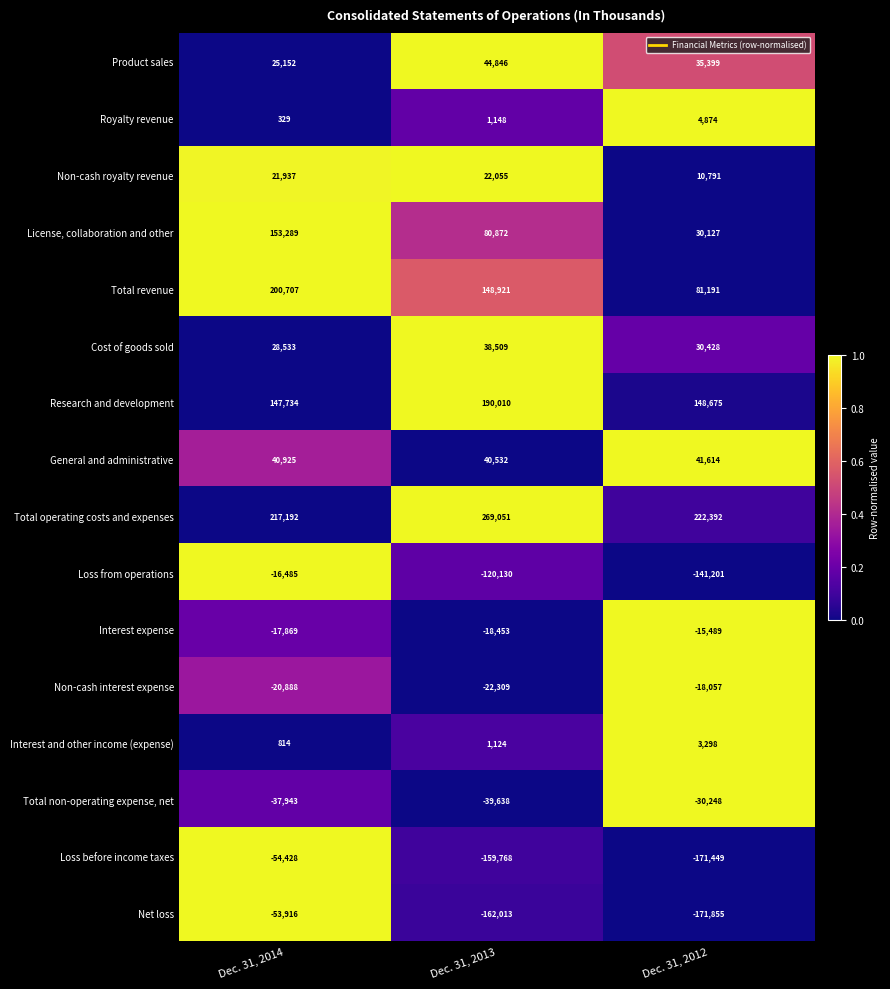

What is the spread (max minus min) of values at Dec. 31, 2013?

431064